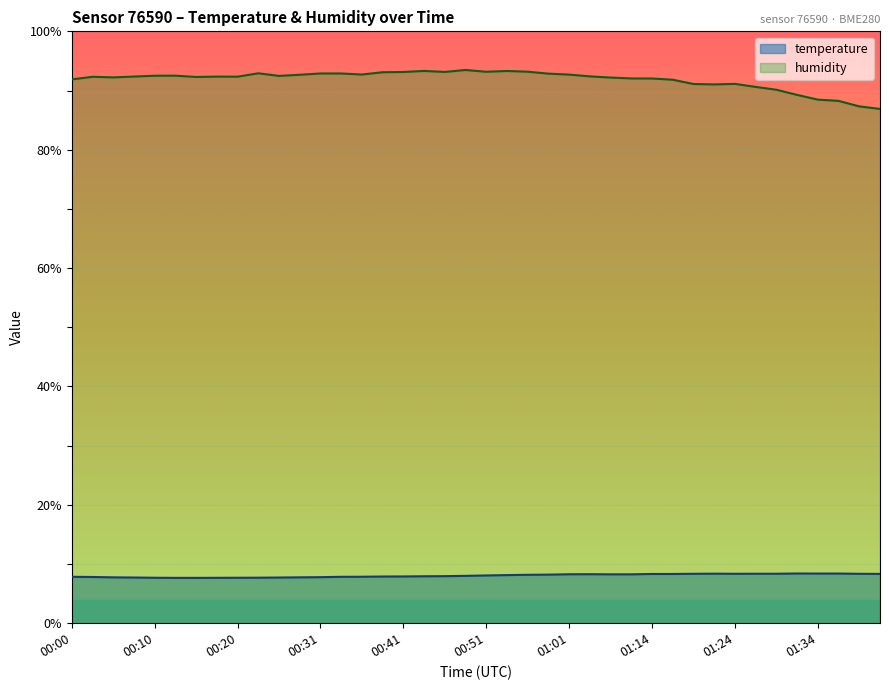

What is the minimum value for temperature?

7.7